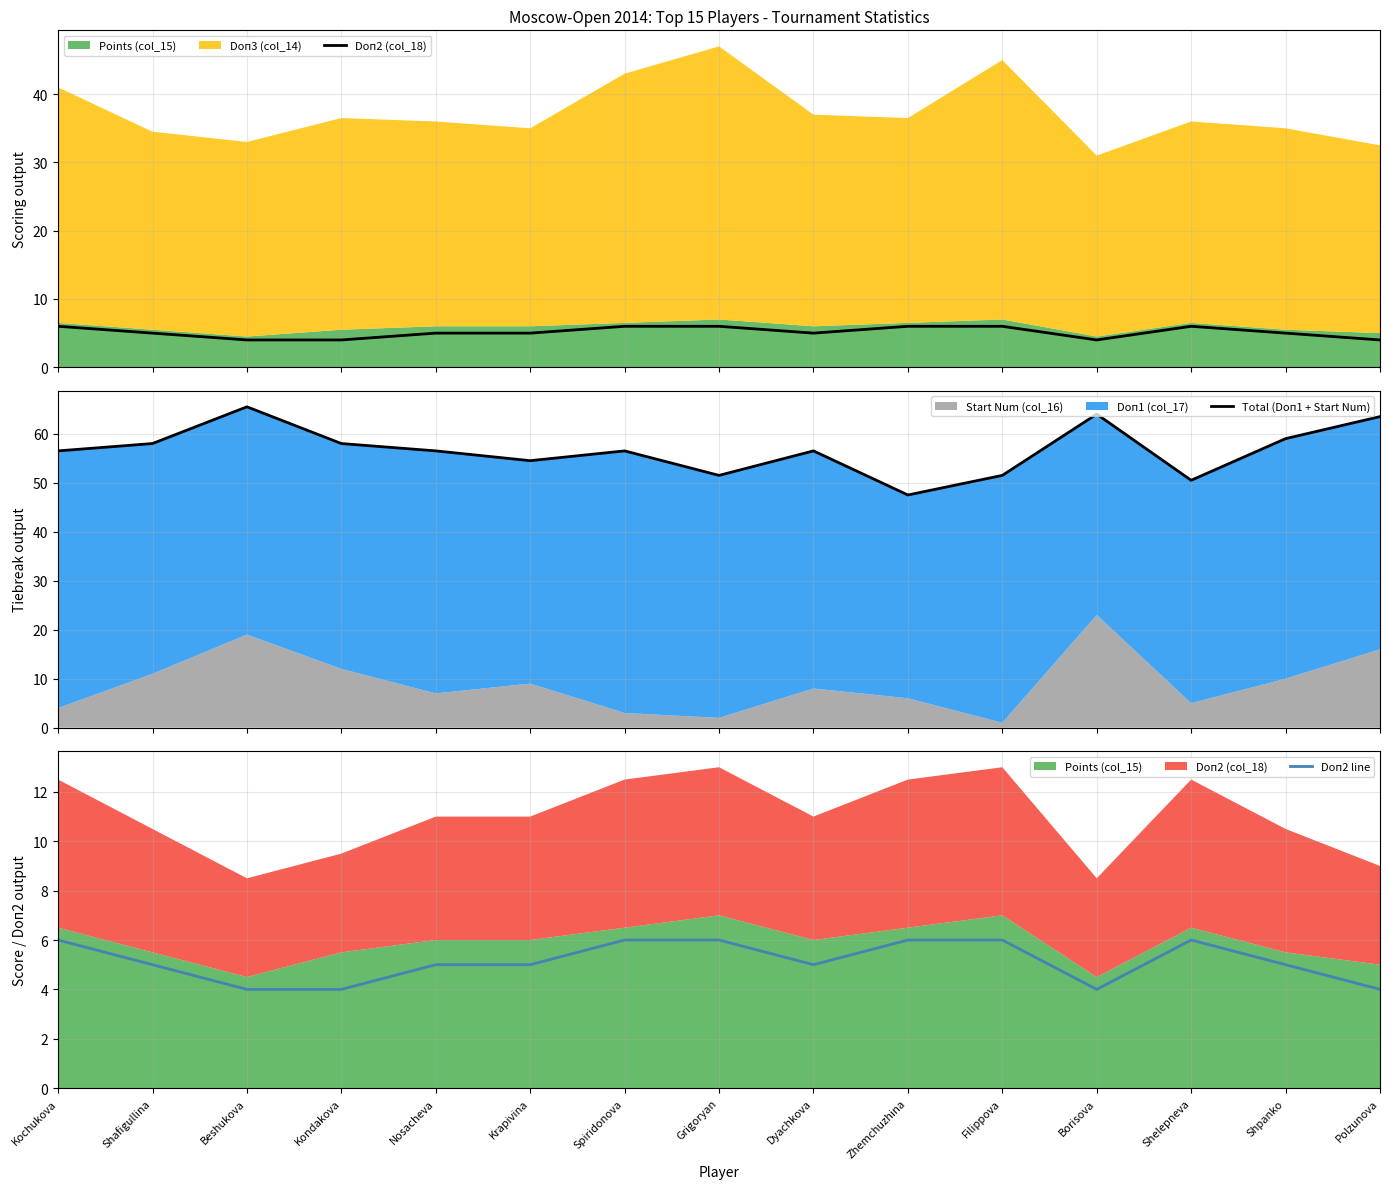

At which label does Doп2 line first exceed 5?

Kochukova